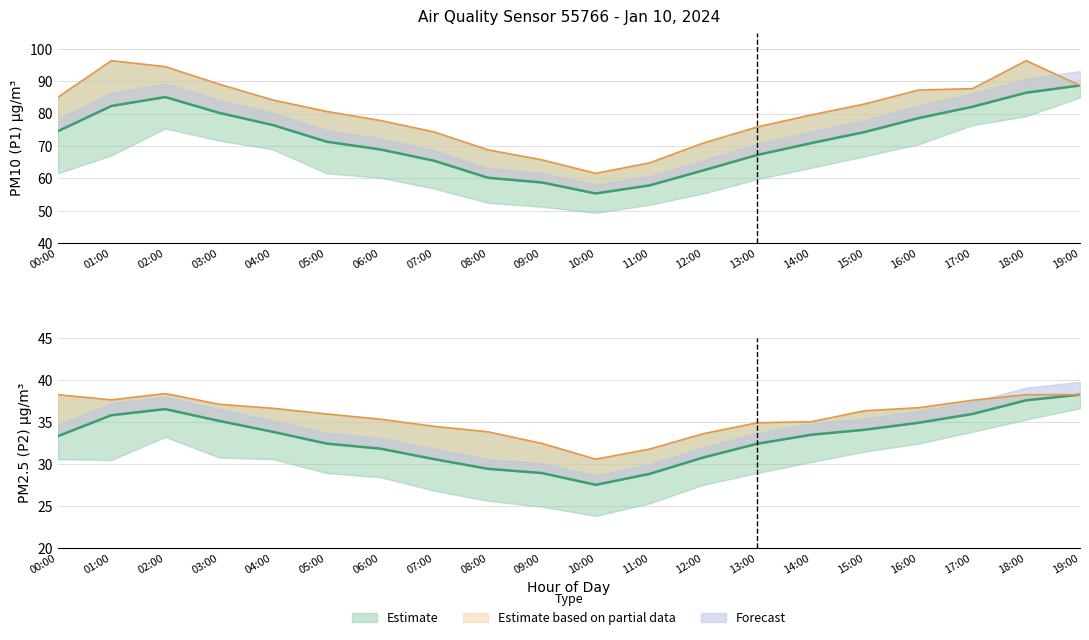

What is the difference between the P1 Estimate values at 06:00 and 10:00?

13.6